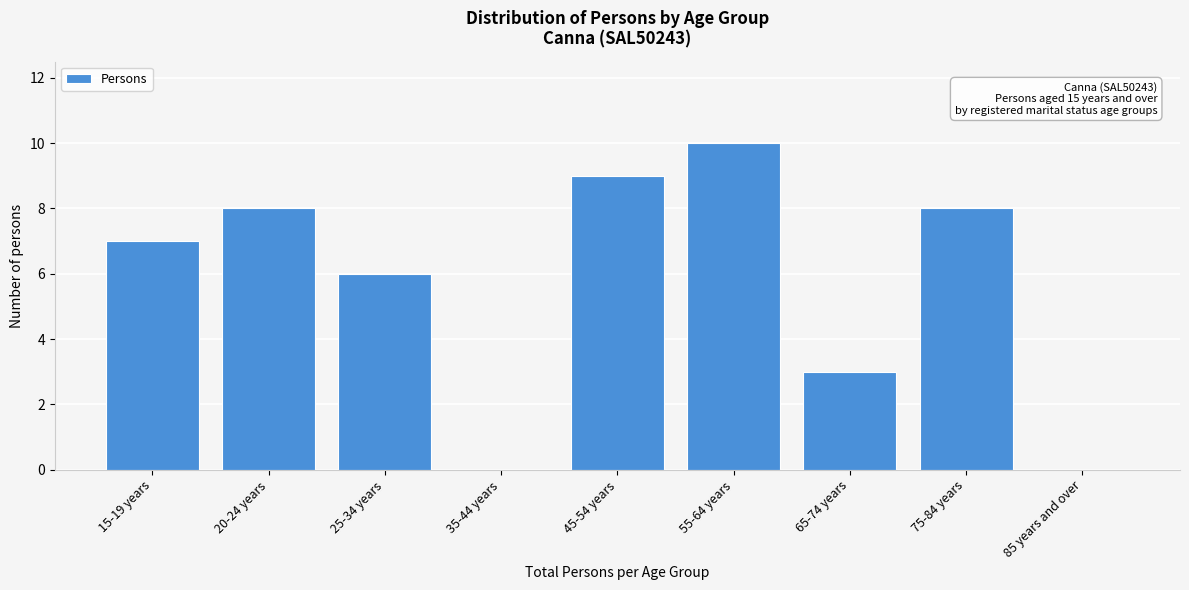

Reading right to left, what are all the values shown in this chart?

85 years and over=0	75-84 years=8	65-74 years=3	55-64 years=10	45-54 years=9	35-44 years=0	25-34 years=6	20-24 years=8	15-19 years=7